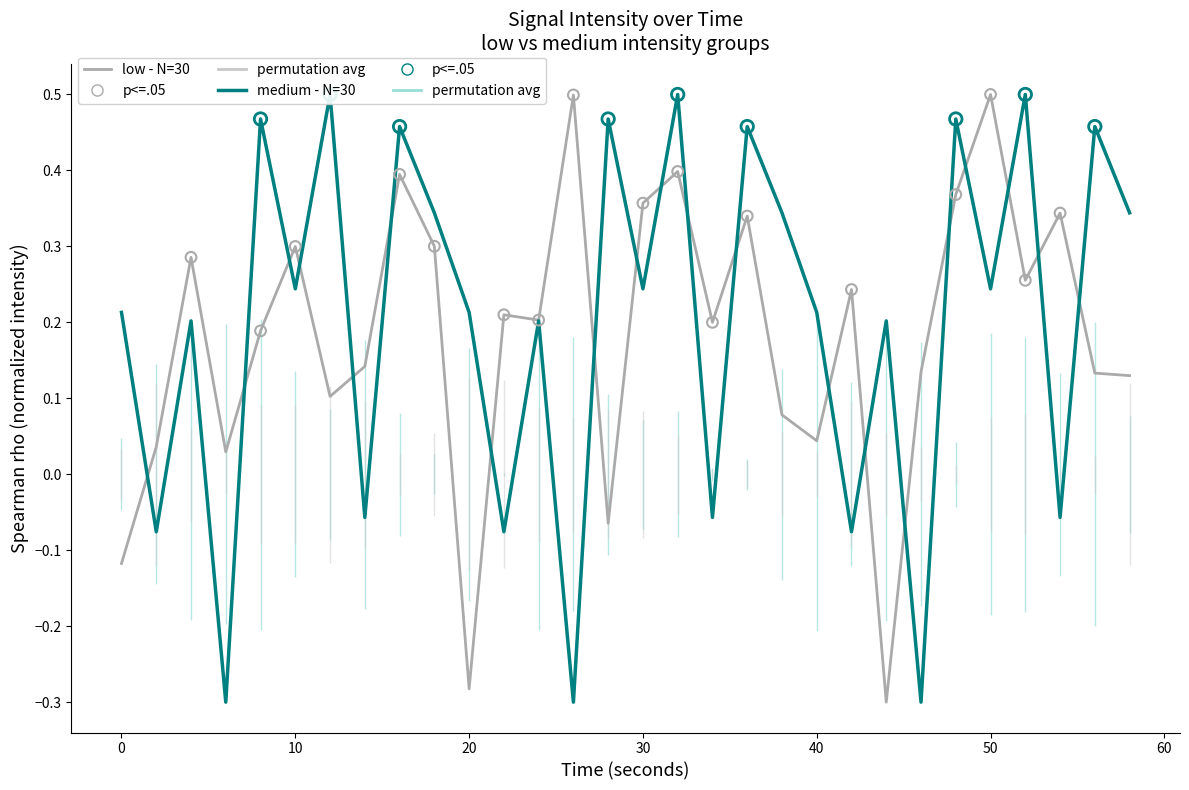

Which series has the largest total across all categories?

intensity_medium